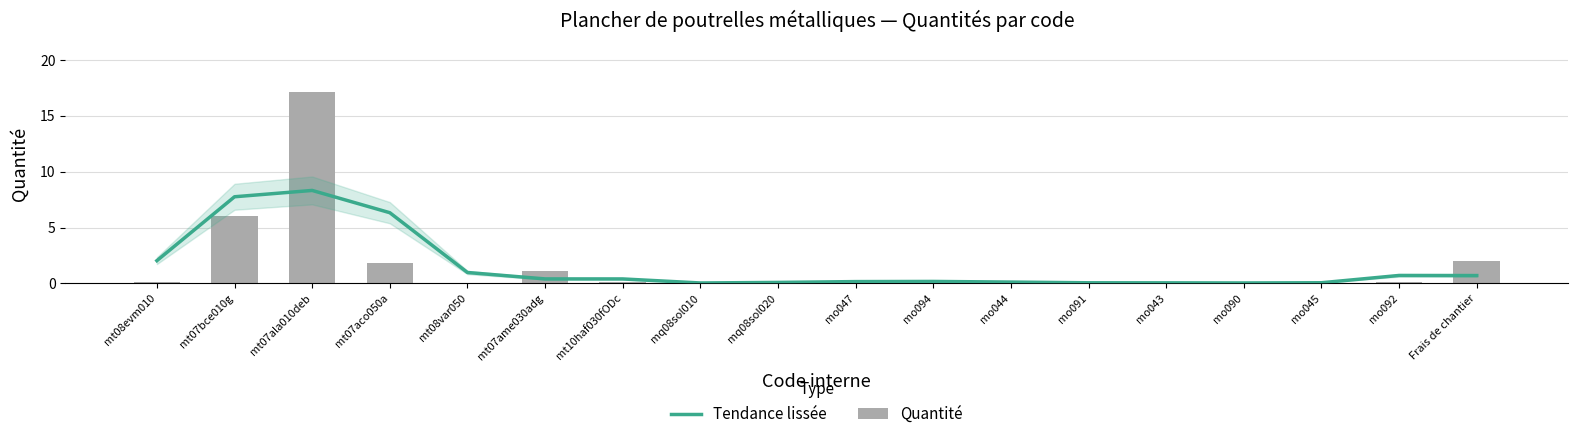

Reading left to right, transcribe all the data shown in this chart.

Tendance lissée: mt08evm010=2.0	mt07bce010g=7.8	mt07ala010deb=8.3	mt07aco050a=6.3	mt08var050=1.0	mt07ame030adg=0.4	mt10haf030fODc=0.4	mq08sol010=0.0	mq08sol020=0.1	mo047=0.2	mo094=0.2	mo044=0.1	mo091=0.1	mo043=0.0	mo090=0.0	mo045=0.1	mo092=0.7	Frais de chantier=0.7
Quantité: mt08evm010=0.1	mt07bce010g=6.0	mt07ala010deb=17.2	mt07aco050a=1.8	mt08var050=0.0	mt07ame030adg=1.1	mt10haf030fODc=0.1	mq08sol010=0.0	mq08sol020=0.0	mo047=0.2	mo094=0.2	mo044=0.1	mo091=0.1	mo043=0.0	mo090=0.0	mo045=0.0	mo092=0.1	Frais de chantier=2.0